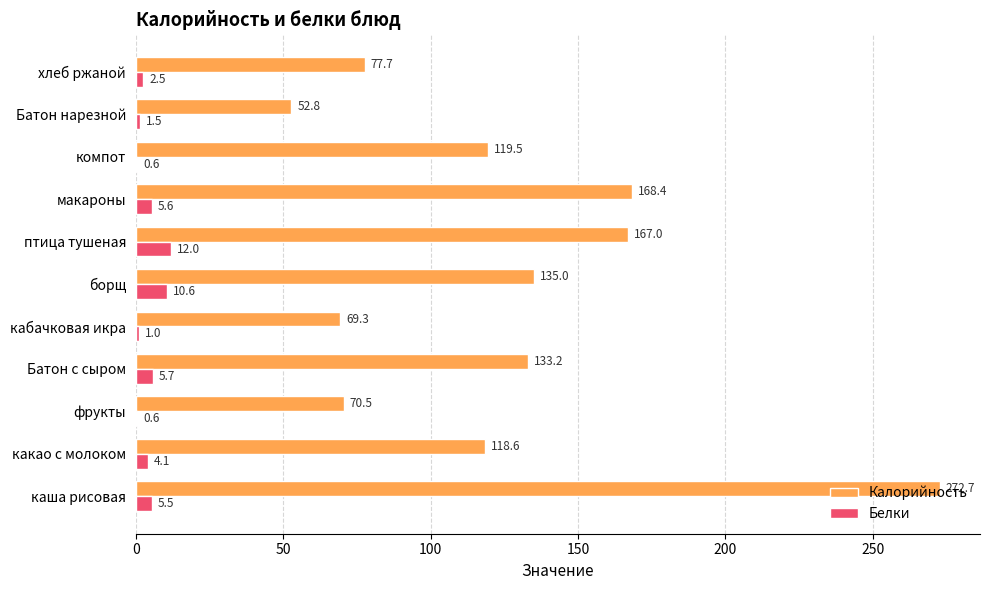

What is the sum of the Белки values at фрукты and Батон с сыром?

6.3